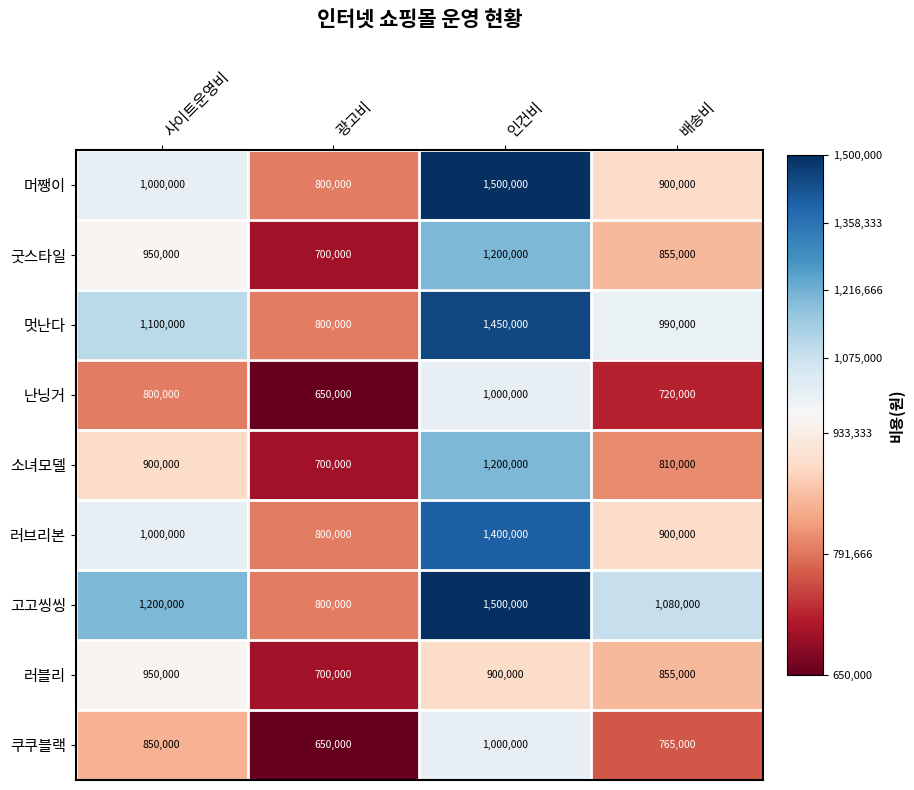

The value of 머쨍이 at 광고비 is 1157471. True or false?

False